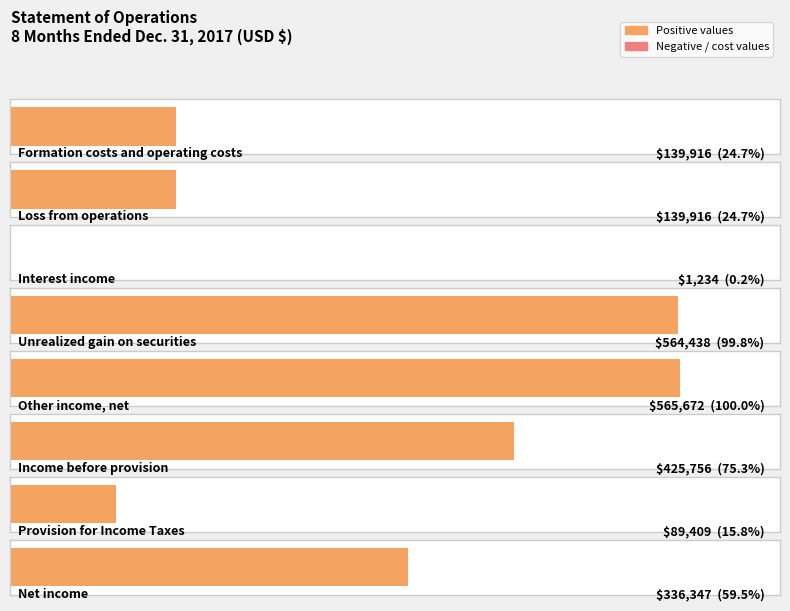

List the labels in order of value, largest first.

Other income, net, Unrealized gain on securities, Income before provision, Net income, Formation costs and operating costs, Loss from operations, Provision for Income Taxes, Interest income